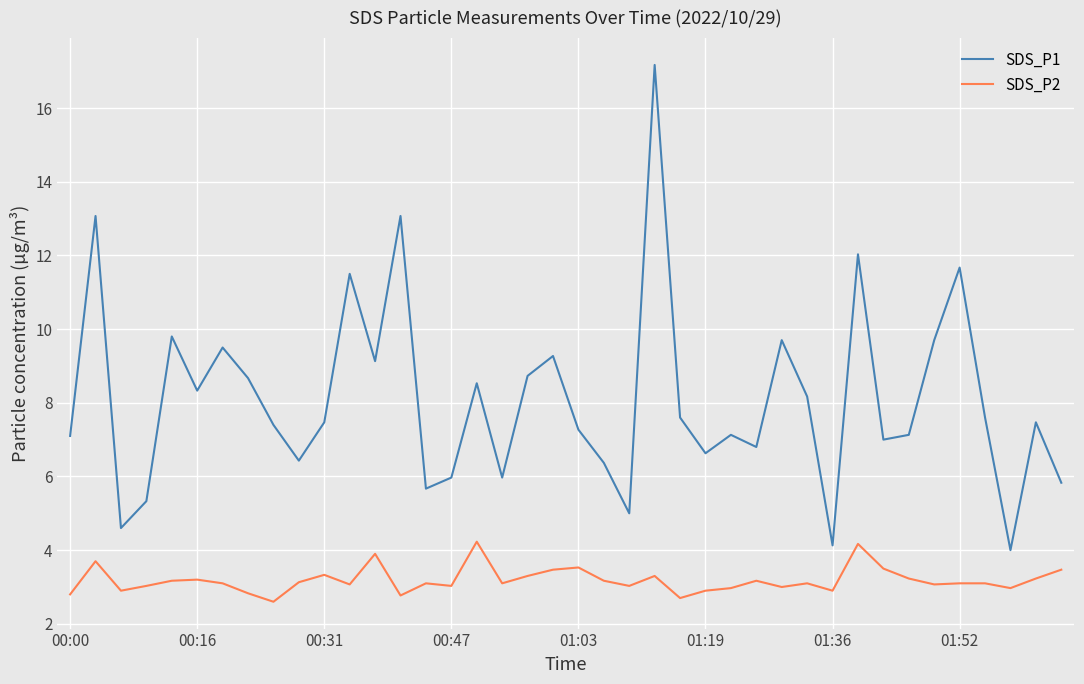

Which series has the widest spread of values?

SDS_P1